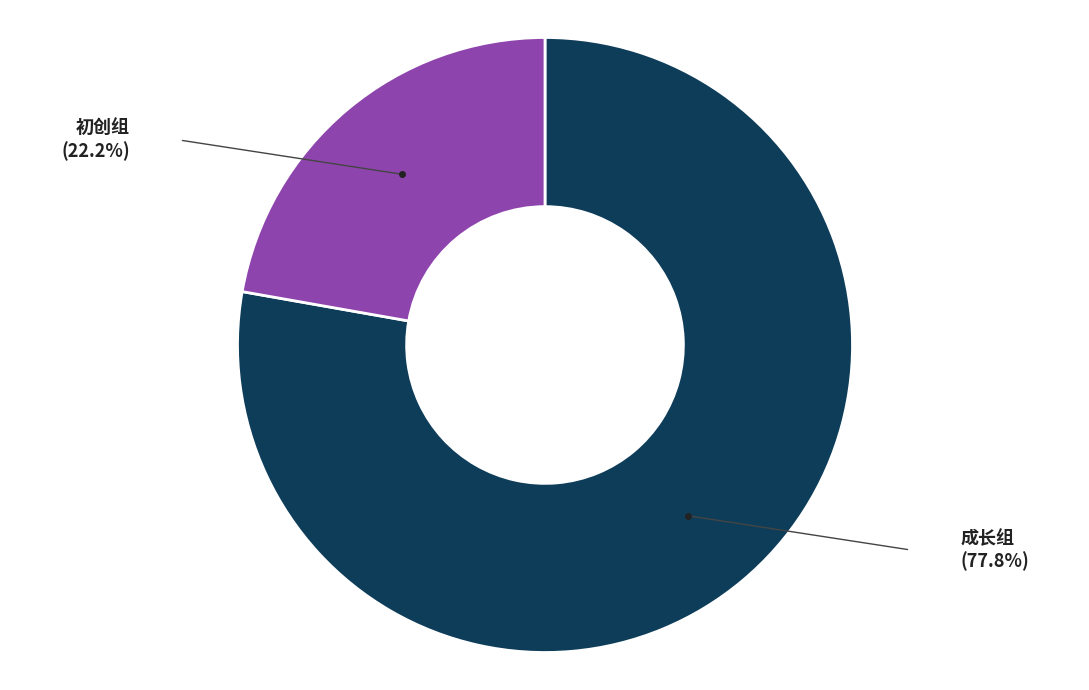

Is there any slice that represents more than half of the pie?

Yes